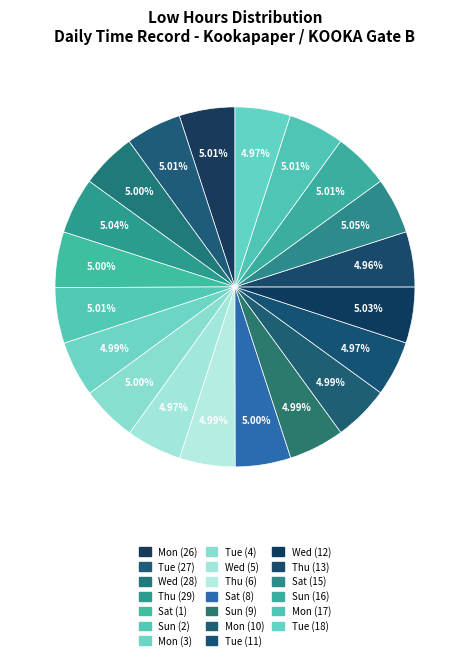

True or false: Sat (8) accounts for 5% of the total.

True